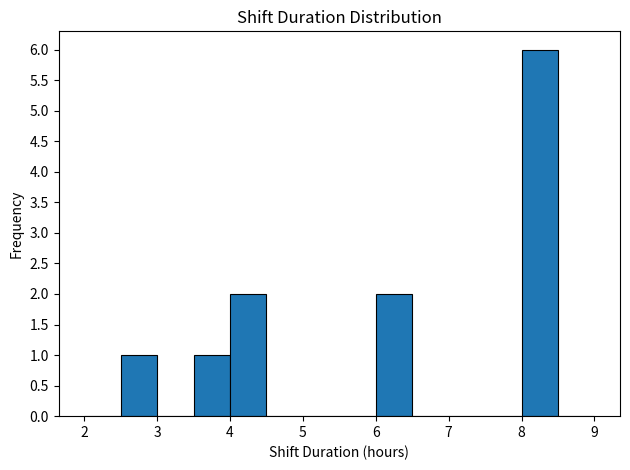

What is the height of the bar covering 2.5 to 3.0 on the x-axis? The values are not printed on the chart, so give them approximately, as read against the axis.

1